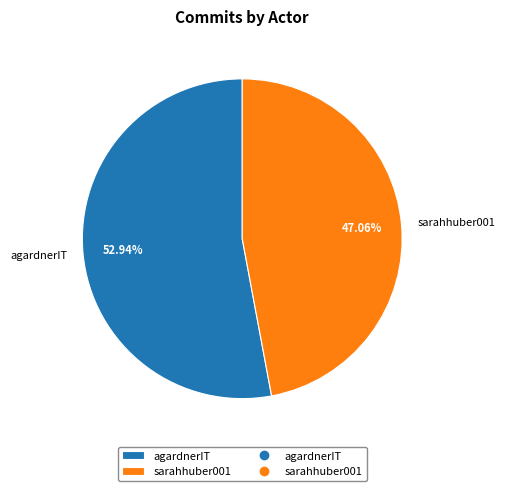

Which slice represents more than half of the pie?

agardnerIT